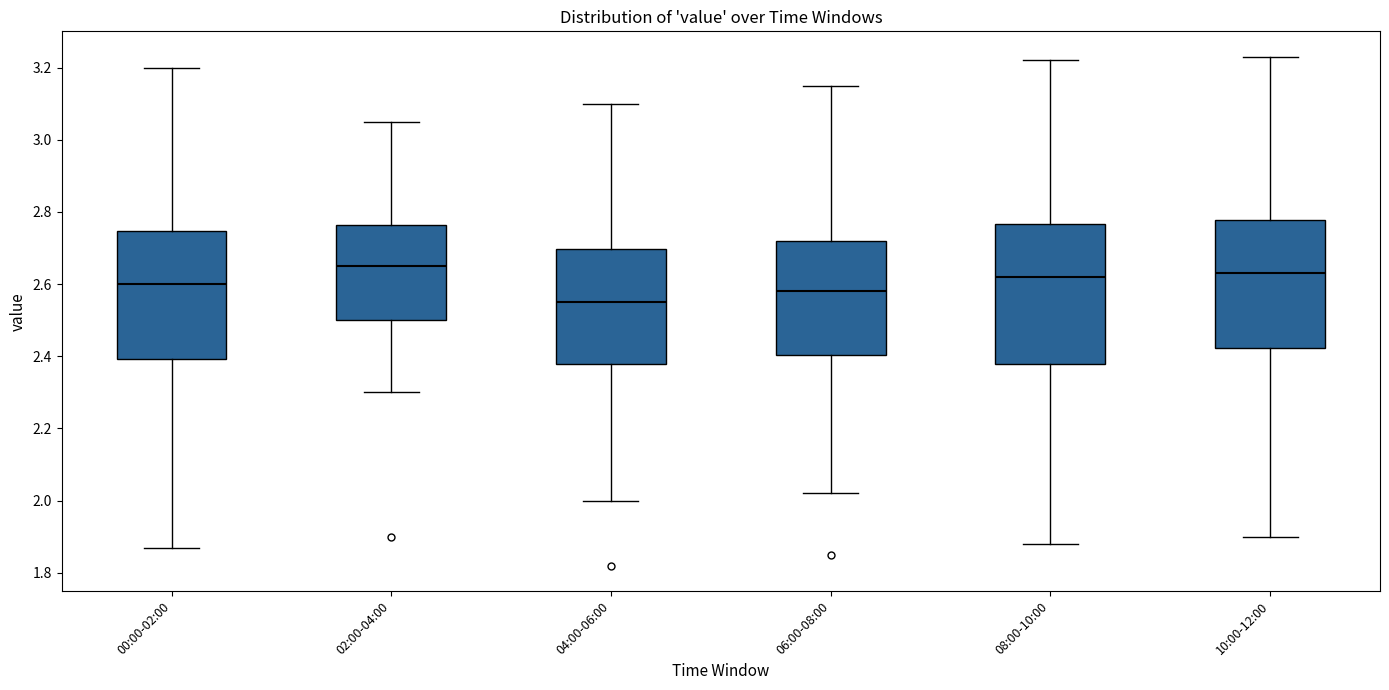

Reading left to right, read every box against the y-axis: the position of its median line, the range the box covers, and the ends of its whiskers. The values are not printed on the chart, so give them approximately, as read against the axis.

00:00-02:00: median 2.60, box 2.40 to 2.74, whiskers 1.88 to 3.20
02:00-04:00: median 2.66, box 2.50 to 2.76, whiskers 2.30 to 3.06
04:00-06:00: median 2.56, box 2.38 to 2.70, whiskers 2.00 to 3.10
06:00-08:00: median 2.58, box 2.40 to 2.72, whiskers 2.02 to 3.16
08:00-10:00: median 2.62, box 2.38 to 2.76, whiskers 1.88 to 3.22
10:00-12:00: median 2.64, box 2.42 to 2.78, whiskers 1.90 to 3.24